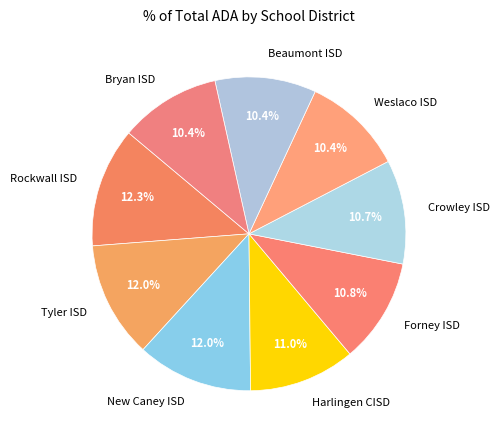

Between Weslaco ISD and Tyler ISD, which is larger?

Tyler ISD